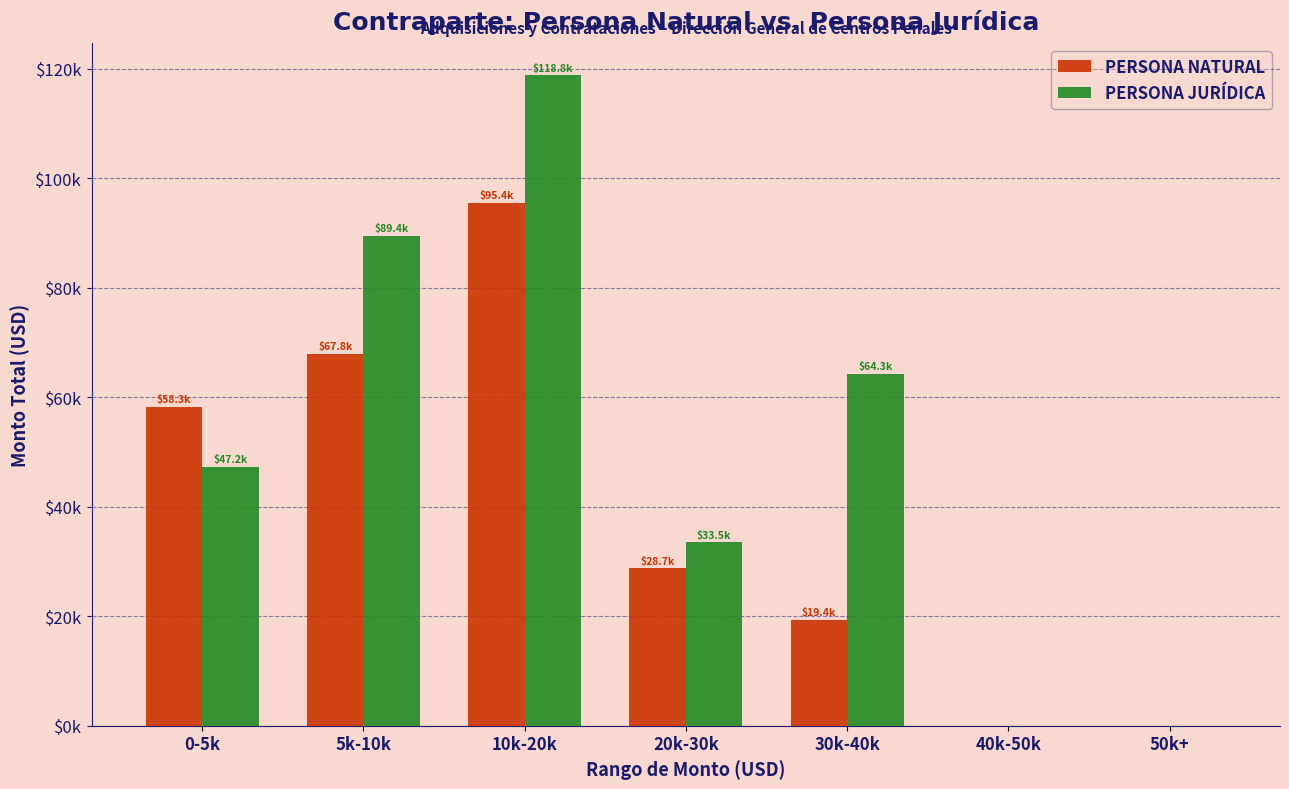

At how many categories does at least one series exceed 55756?

4